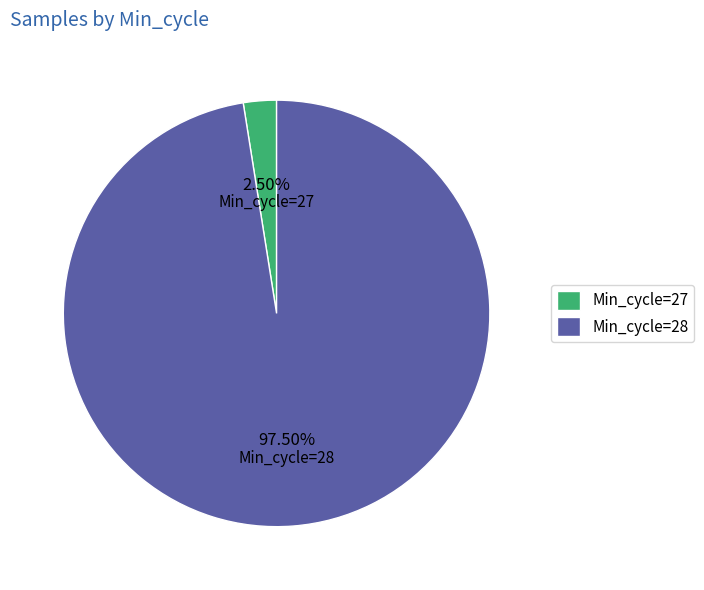

Which has a higher value, Min_cycle=28 or Min_cycle=27?

Min_cycle=28